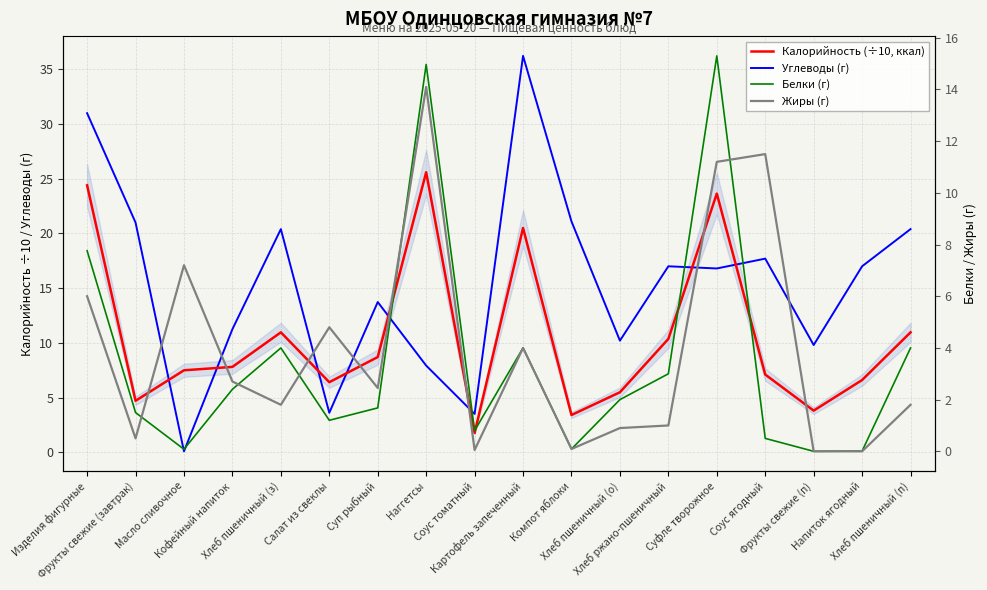

At Хлеб ржано-пшеничный, list the series in order from smallest to largest.

Жиры (г), Белки (г), Калорийность (÷10, ккал), Углеводы (г)